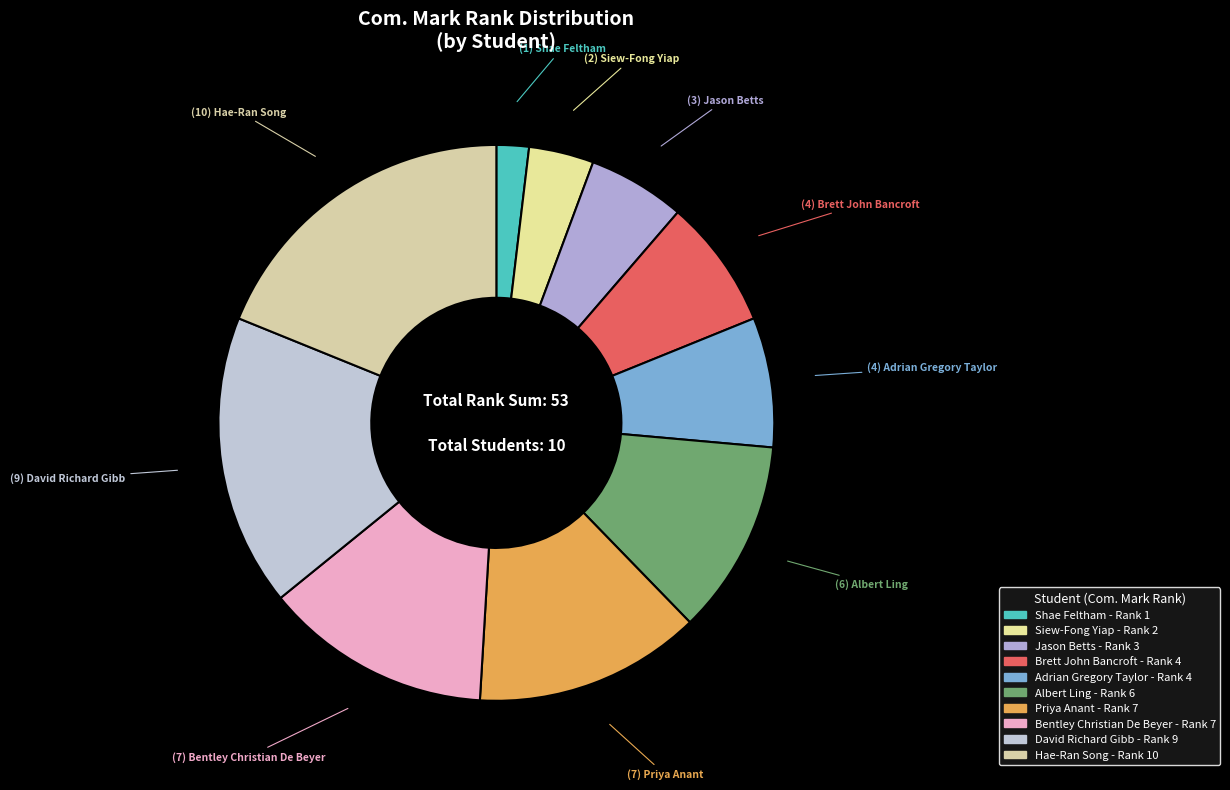

Count the number of slices in the pie.

10